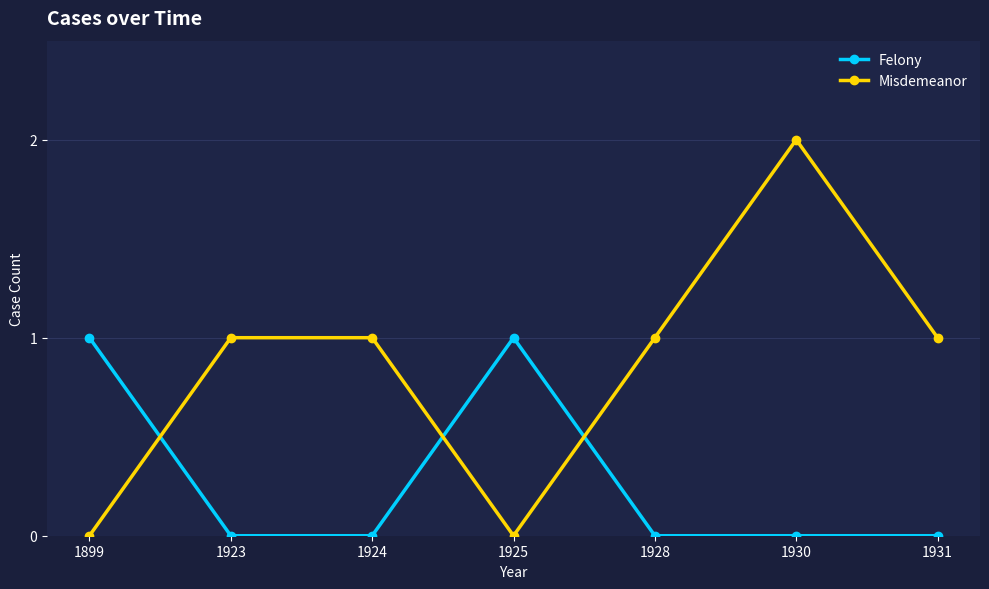

What value does the Misdemeanor series have at 1928?

1